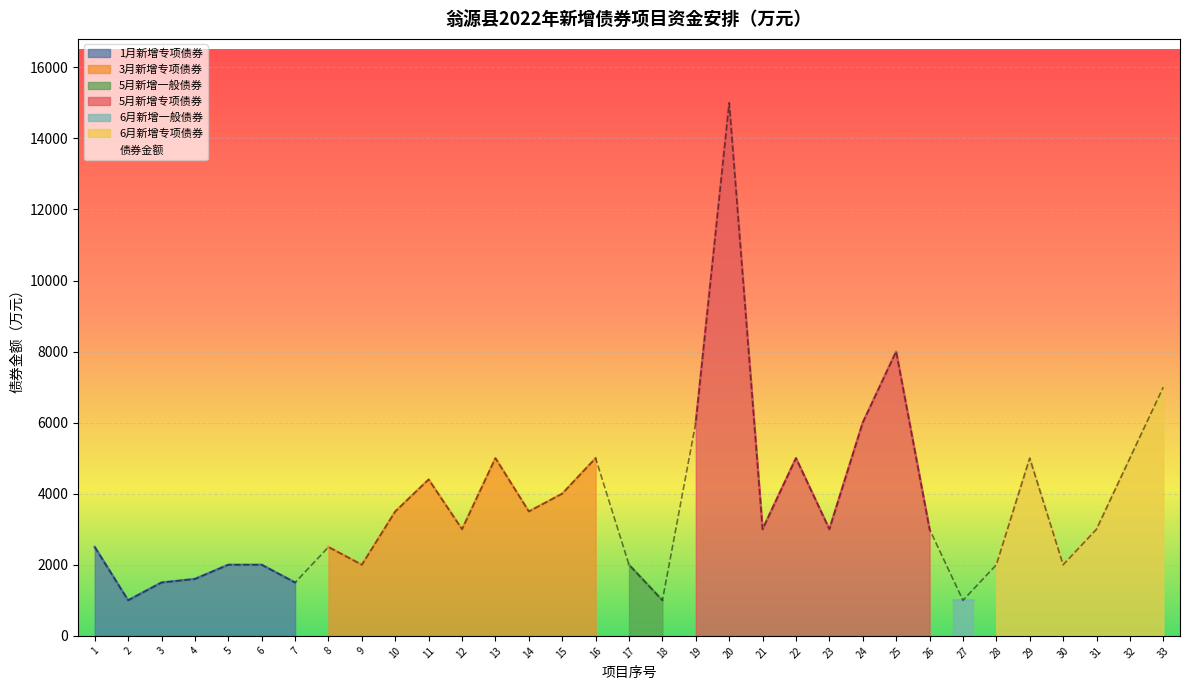

The chart shows a value of 1070 at 4. True or false?

False